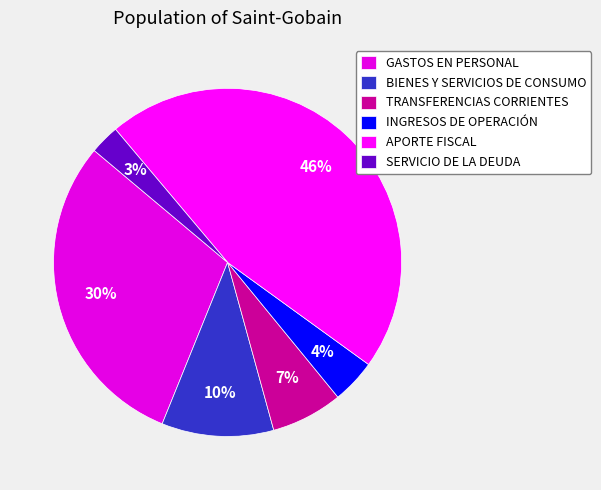

How many slices are in this pie chart?

6